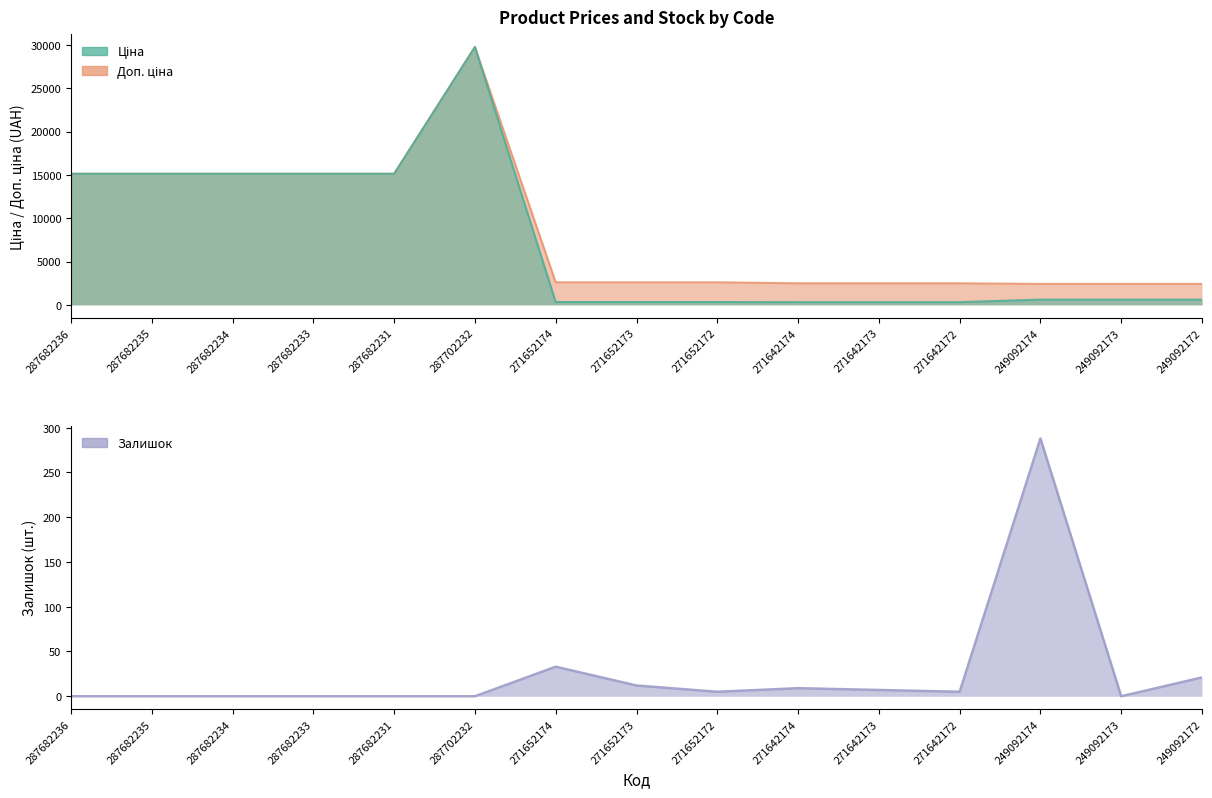

What is the difference between the second highest and second lowest values in the Залишок series?

33.0